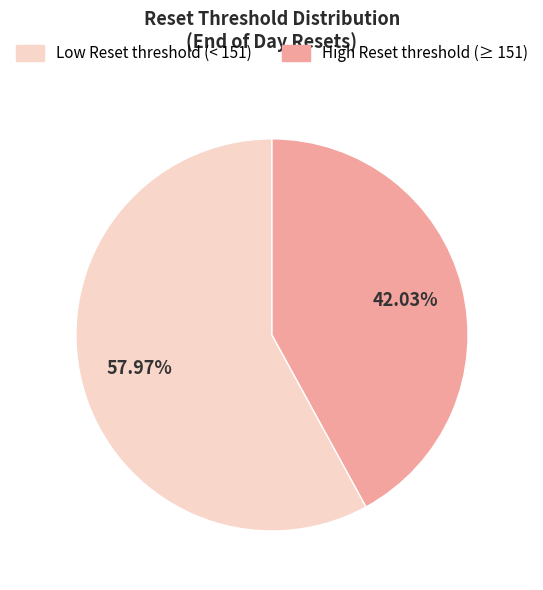

Is the sum of Low Reset threshold (< 151) and High Reset threshold (≥ 151) greater than half?

Yes